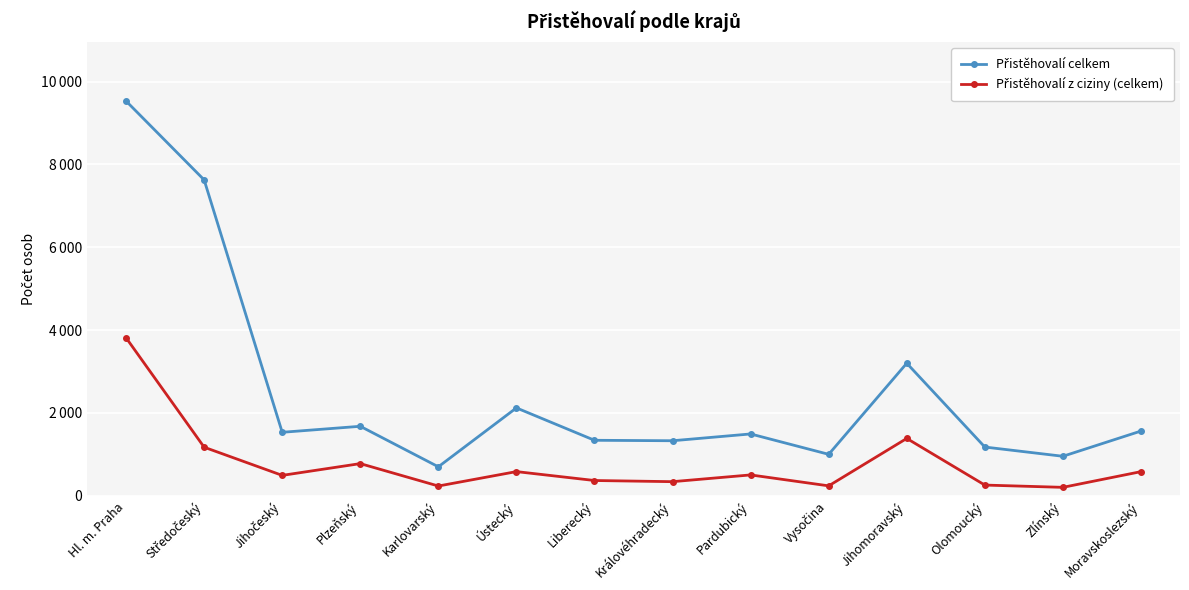

Does the chart have visible grid lines?

Yes